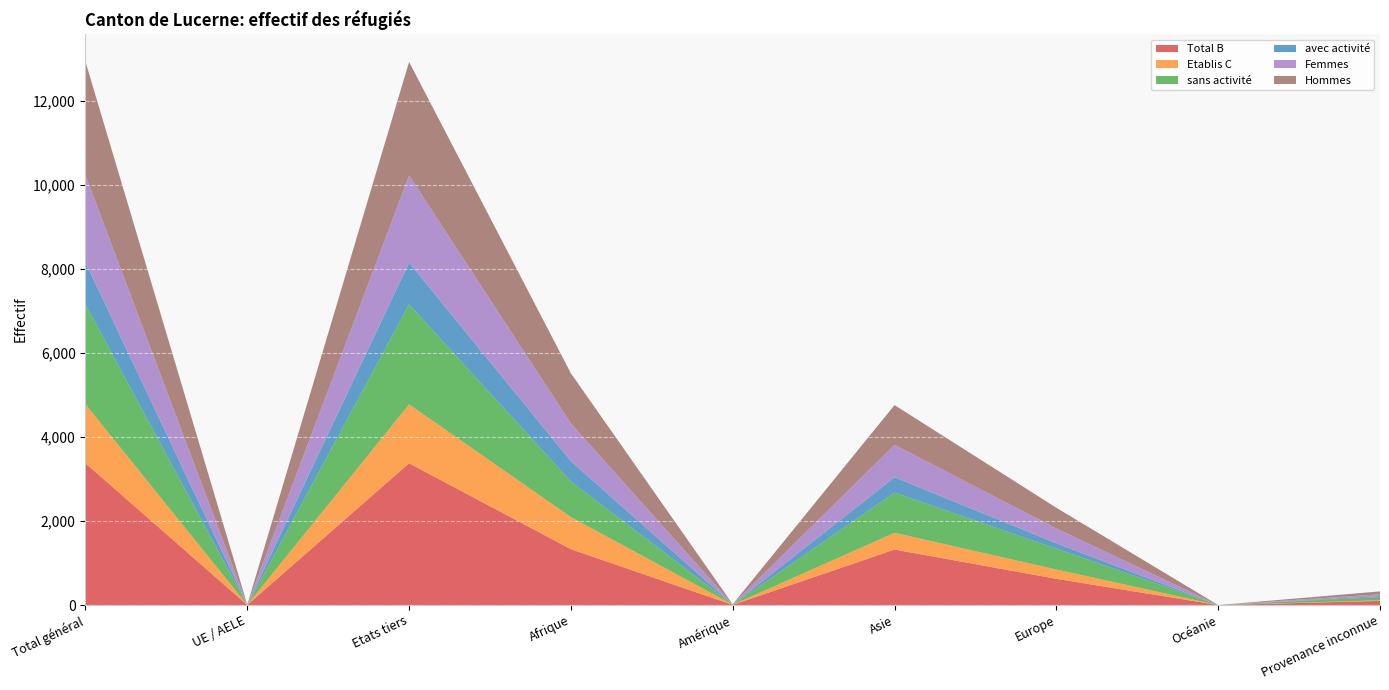

Reading left to right, transcribe all the data shown in this chart.

Total B: 3376	1	3375	1329	3	1321	624	0	99
Etablis C: 1405	2	1403	765	5	399	222	0	14
sans activité: 2380	1	2379	849	2	956	496	0	77
avec activité: 996	0	996	480	1	365	128	0	22
Femmes: 2076	2	2074	900	6	772	353	0	45
Hommes: 2705	1	2704	1194	2	948	493	0	68